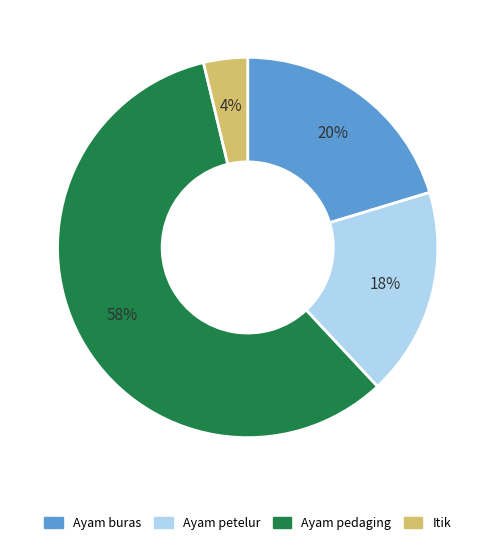

Count the number of slices in the pie.

4